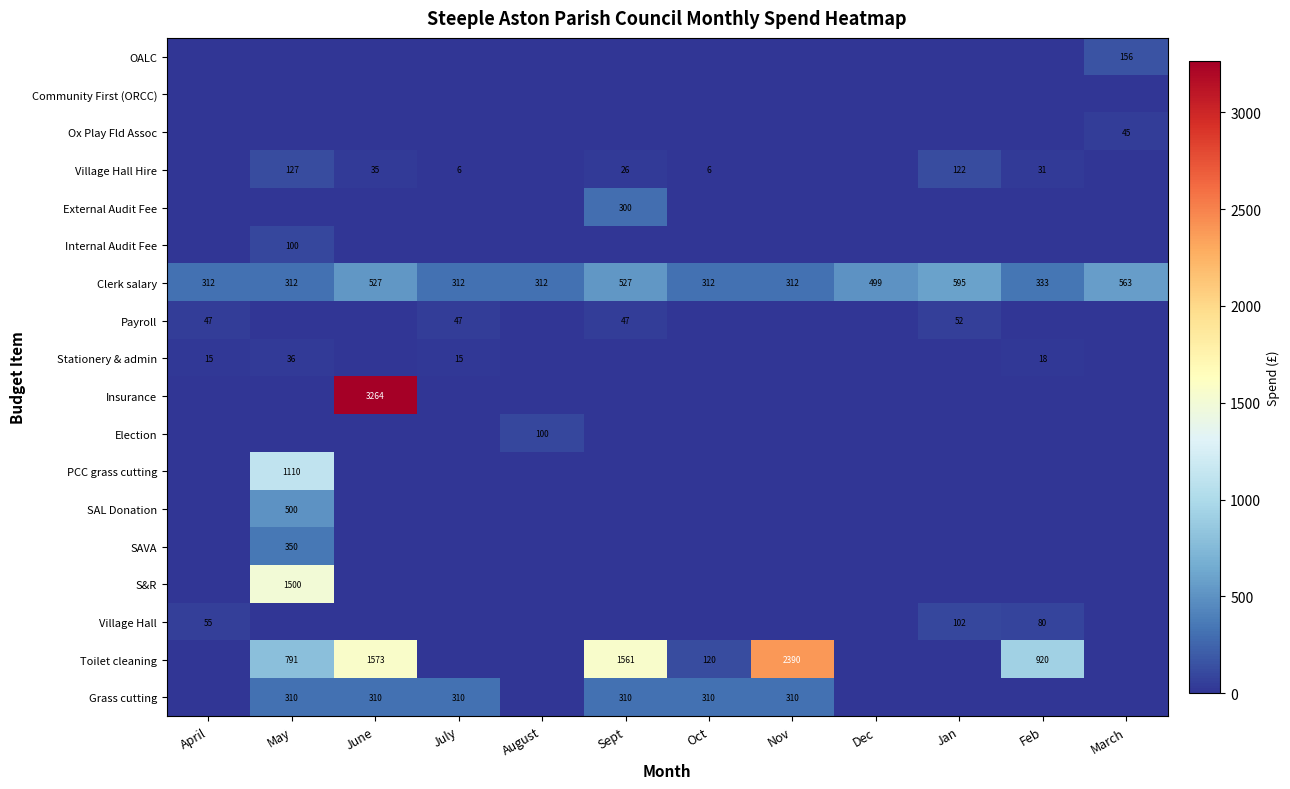

The Clerk salary series shows 595 at Jan. True or false?

True